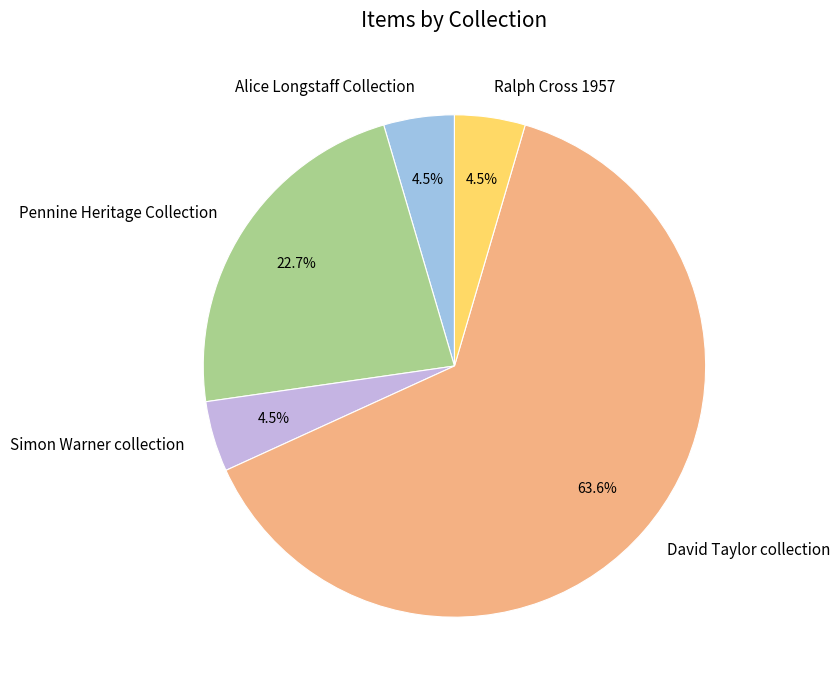

Does any single category account for the majority?

Yes